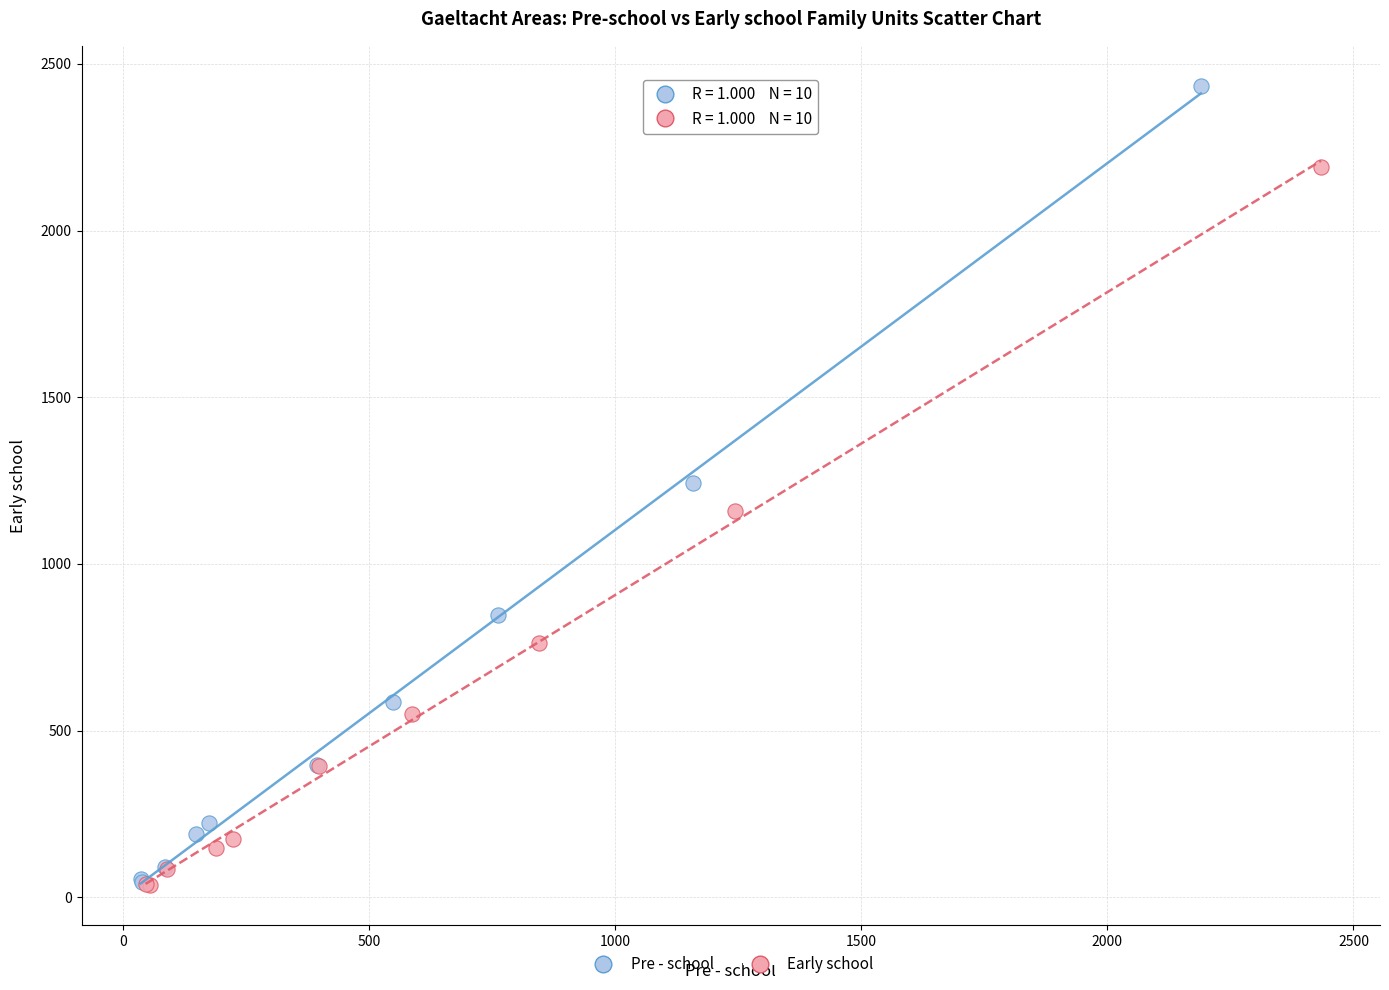

Which series contains the highest Y value?

Pre - school